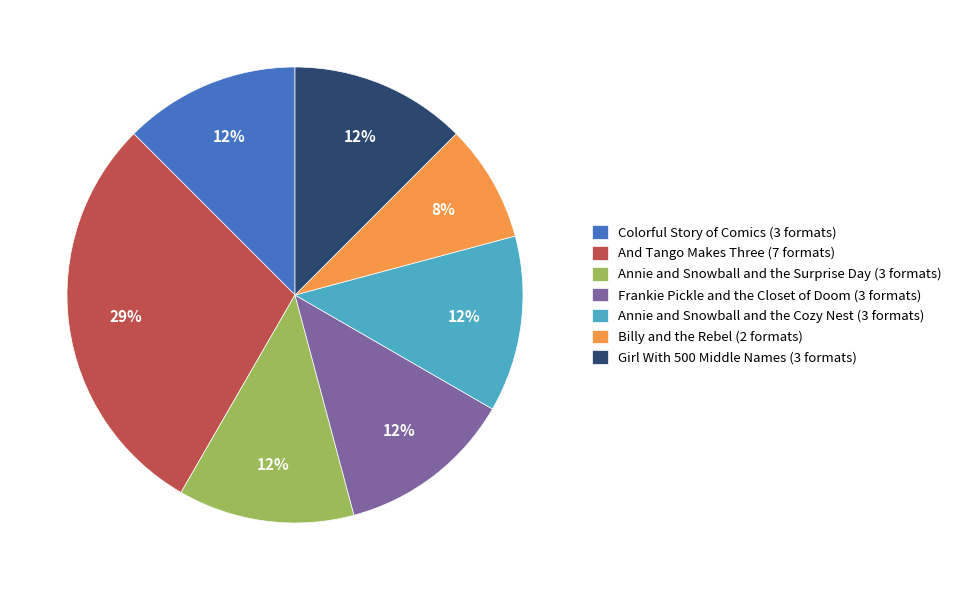

Is it true that Girl With 500 Middle Names is 20% of the pie?

False